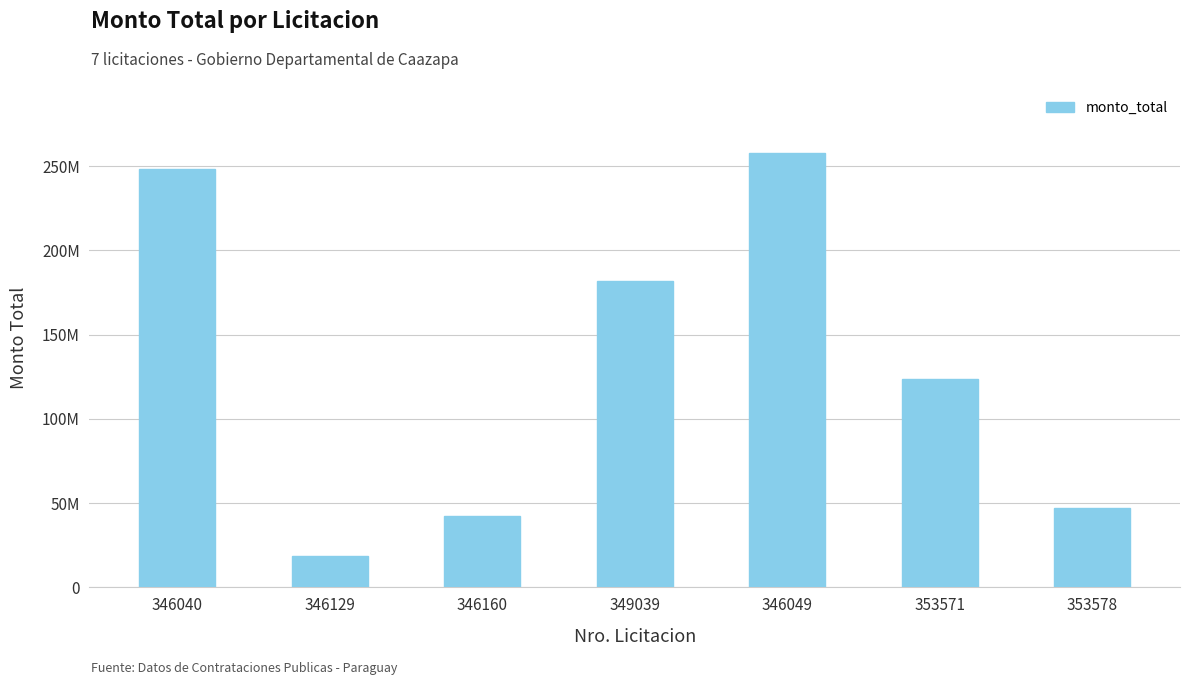

Where does the data first go above 123540000?

346040